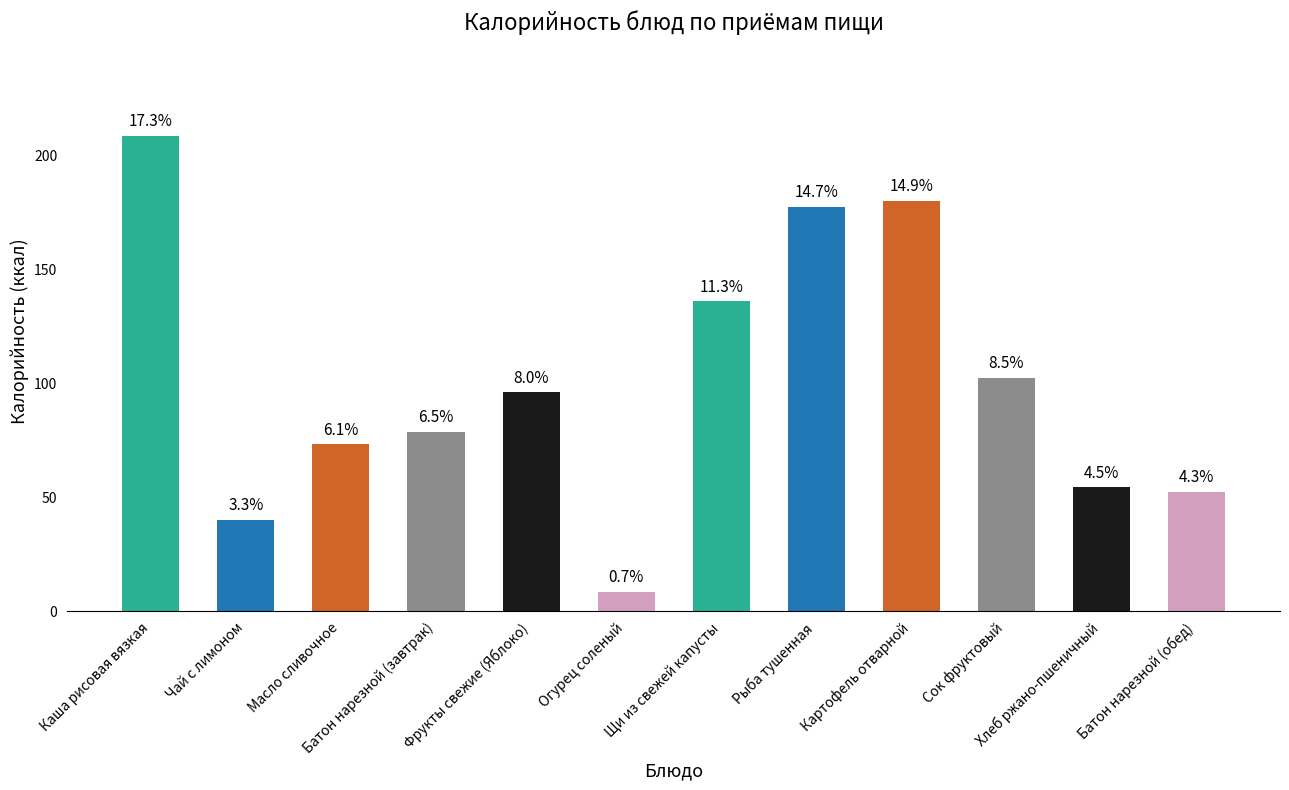

How many bars are there in total?

12